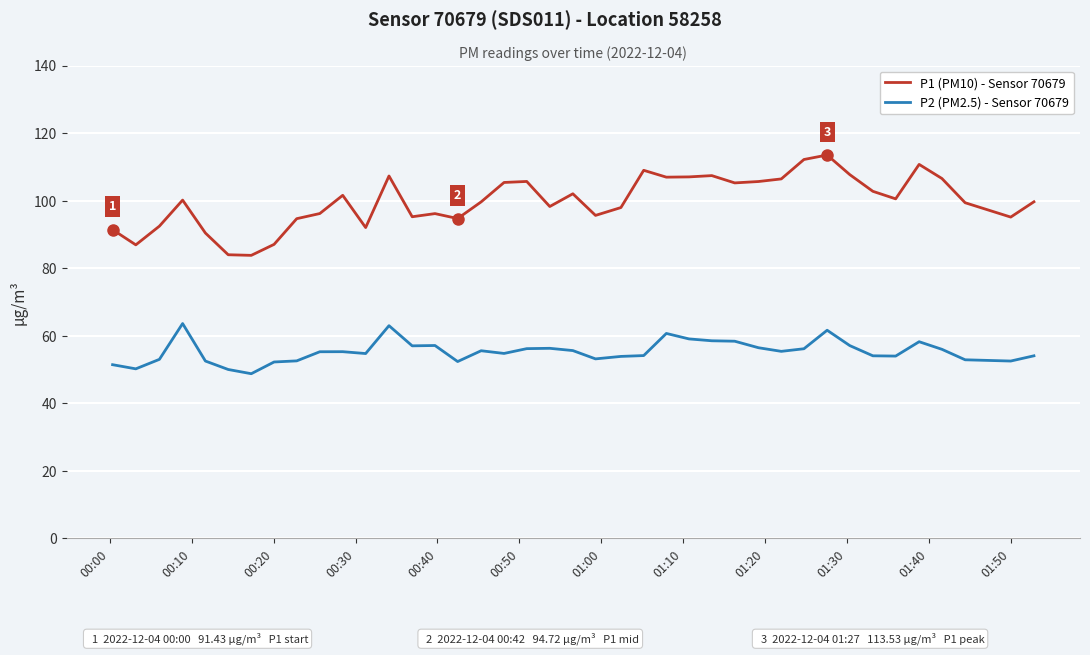

What is the maximum value shown in the chart?

113.5